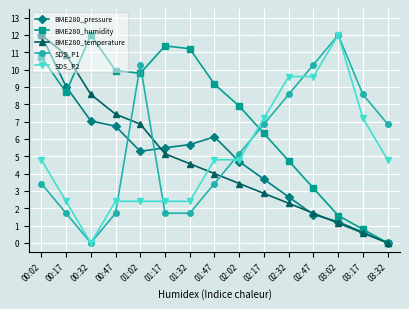

Which series has the largest total across all categories?

BME280_humidity